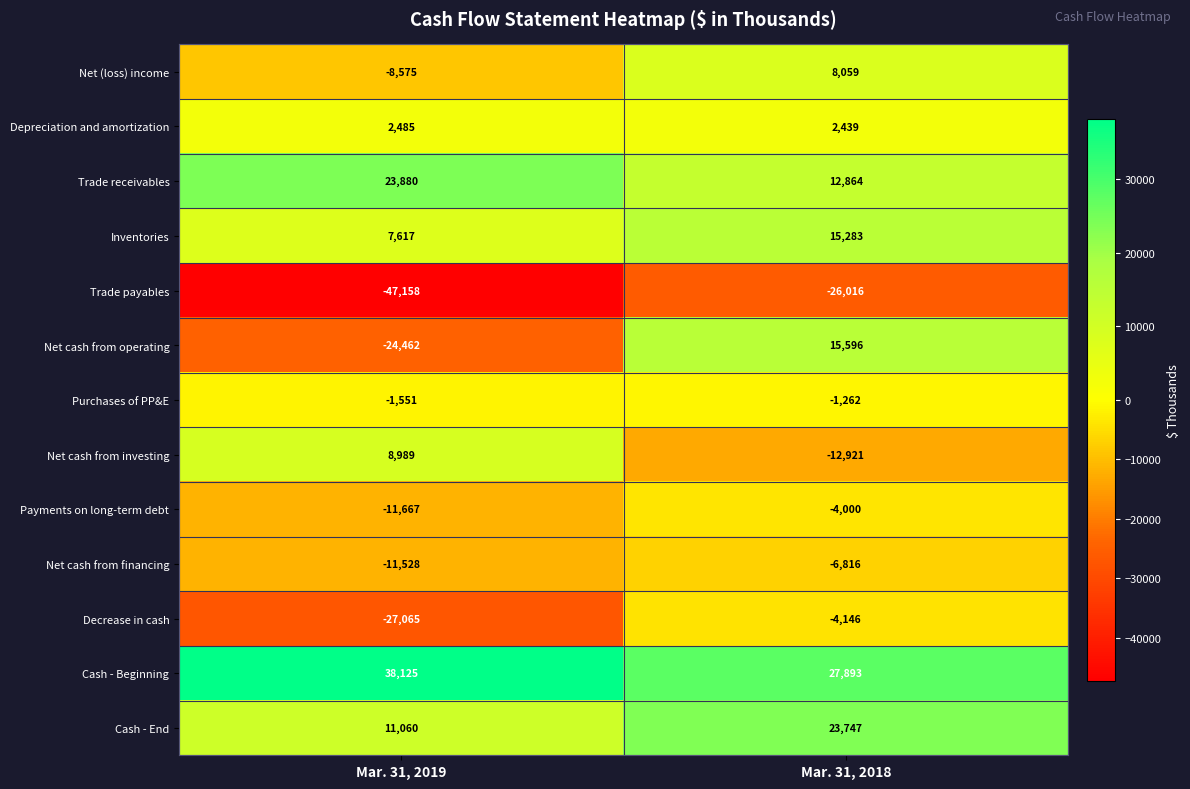

Reading right to left, transcribe all the data shown in this chart.

Net (loss) income: Mar. 31, 2018=8059	Mar. 31, 2019=-8575
Depreciation and amortization: Mar. 31, 2018=2439	Mar. 31, 2019=2485
Trade receivables: Mar. 31, 2018=12864	Mar. 31, 2019=23880
Inventories: Mar. 31, 2018=15283	Mar. 31, 2019=7617
Trade payables: Mar. 31, 2018=-26016	Mar. 31, 2019=-47158
Net cash from operating: Mar. 31, 2018=15596	Mar. 31, 2019=-24462
Purchases of PP&E: Mar. 31, 2018=-1262	Mar. 31, 2019=-1551
Net cash from investing: Mar. 31, 2018=-12921	Mar. 31, 2019=8989
Payments on long-term debt: Mar. 31, 2018=-4000	Mar. 31, 2019=-11667
Net cash from financing: Mar. 31, 2018=-6816	Mar. 31, 2019=-11528
Decrease in cash: Mar. 31, 2018=-4146	Mar. 31, 2019=-27065
Cash - Beginning: Mar. 31, 2018=27893	Mar. 31, 2019=38125
Cash - End: Mar. 31, 2018=23747	Mar. 31, 2019=11060